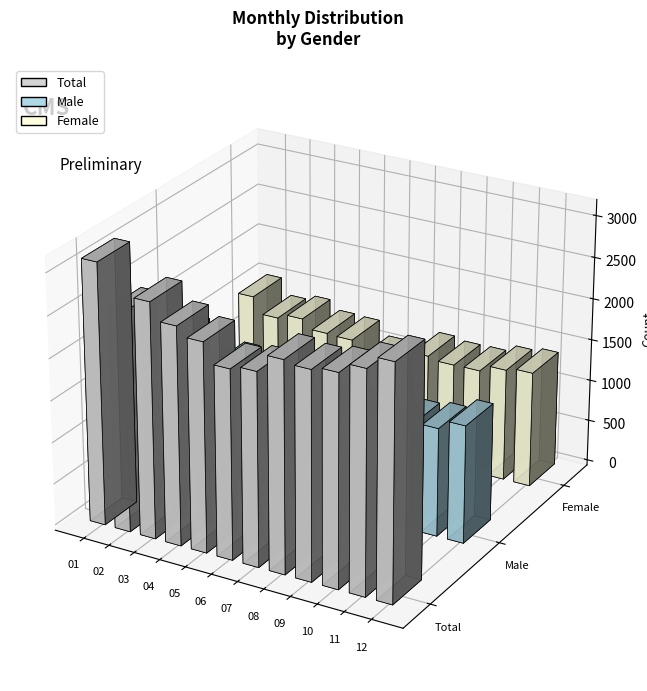

List the series in order of their peak value, highest first.

Total, Male, Female